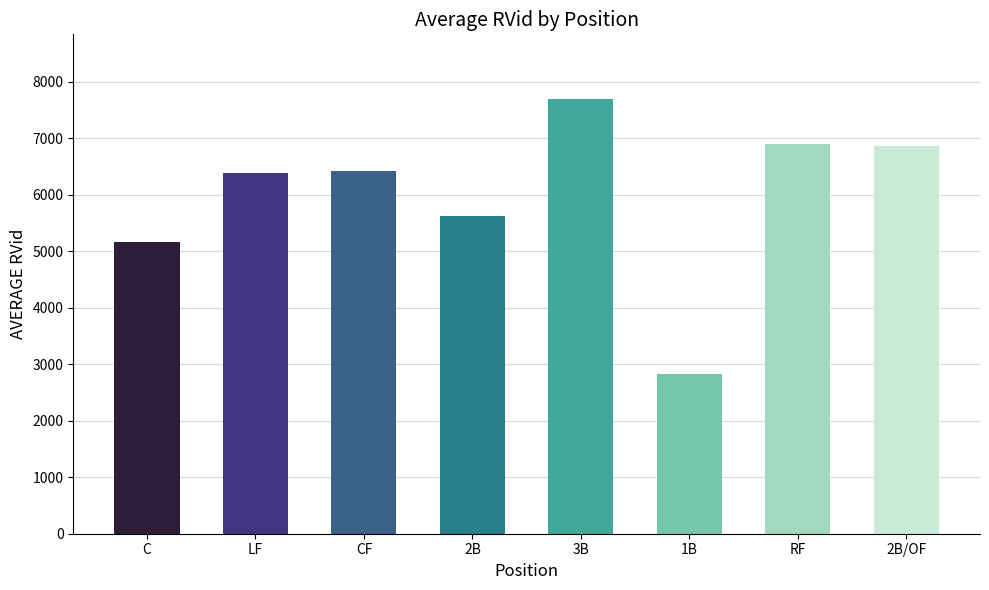

What value does the data have at 1B?

2825.0